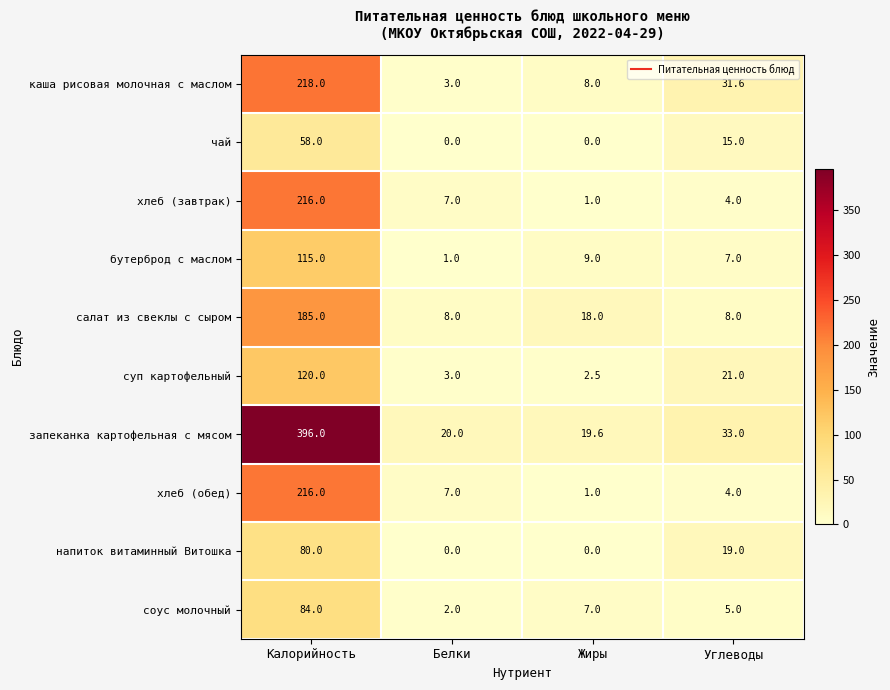

Which category has the lowest value in the хлеб (завтрак) series?

Жиры